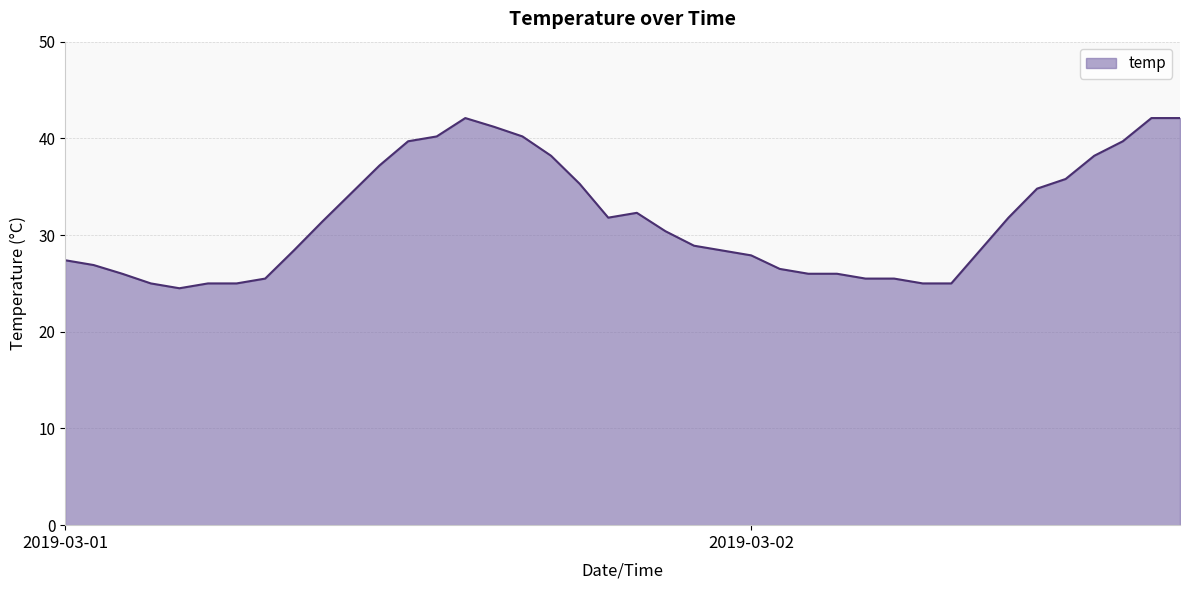

Count the number of categories in the chart.

40